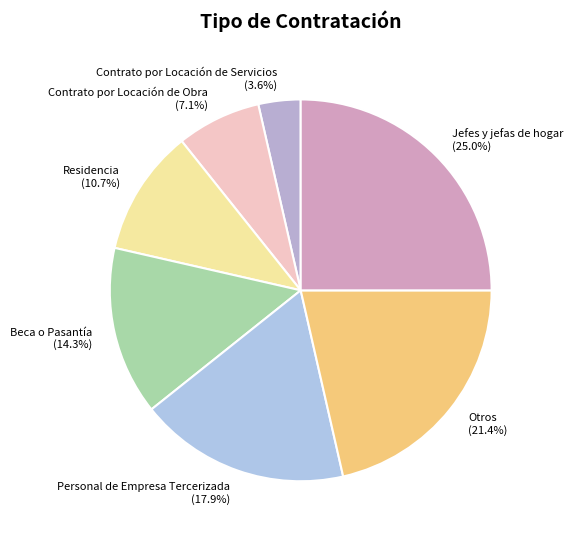

How many segments does this pie chart have?

7